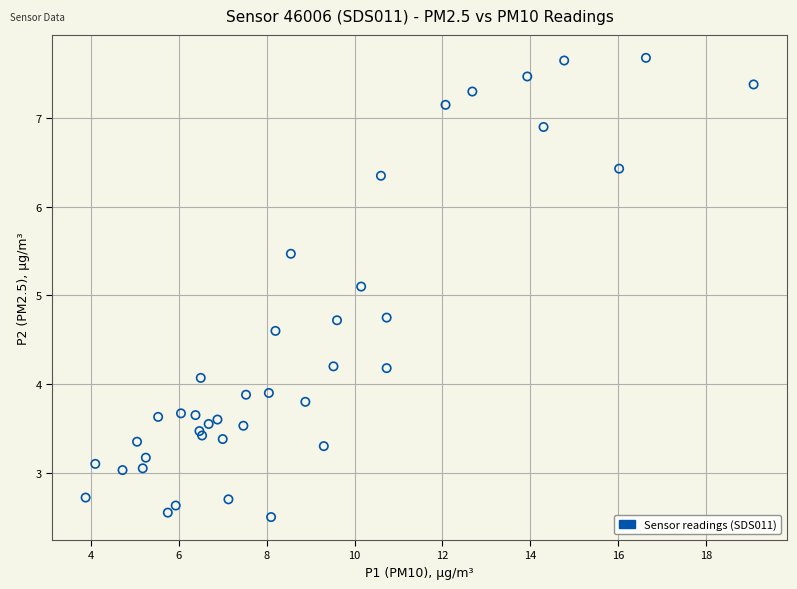

What Y value in the scatter plot is closest to 5?

5.1